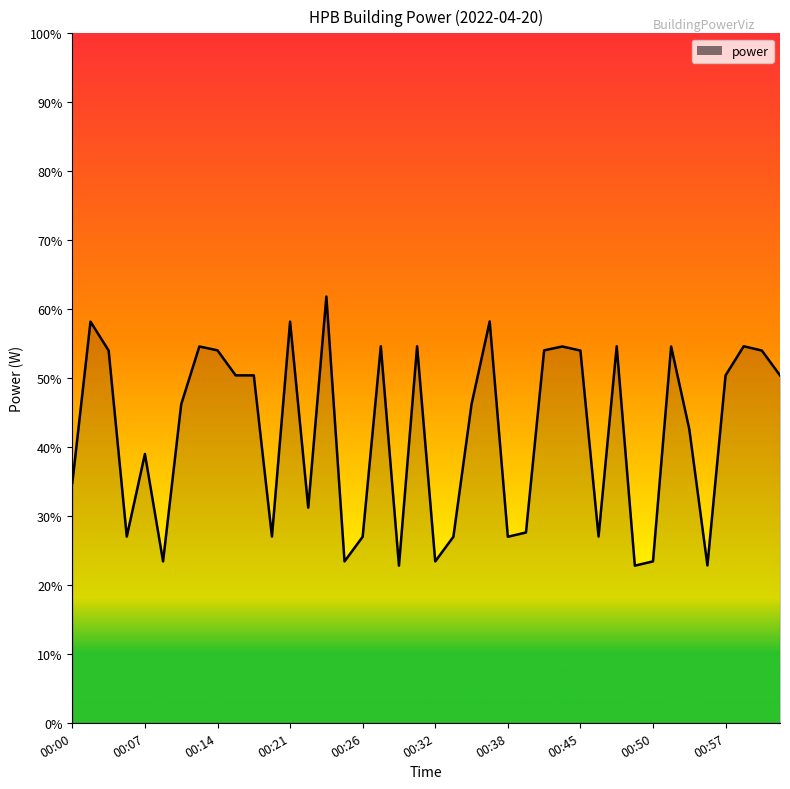

What is the difference between the maximum and minimum values?

39.0